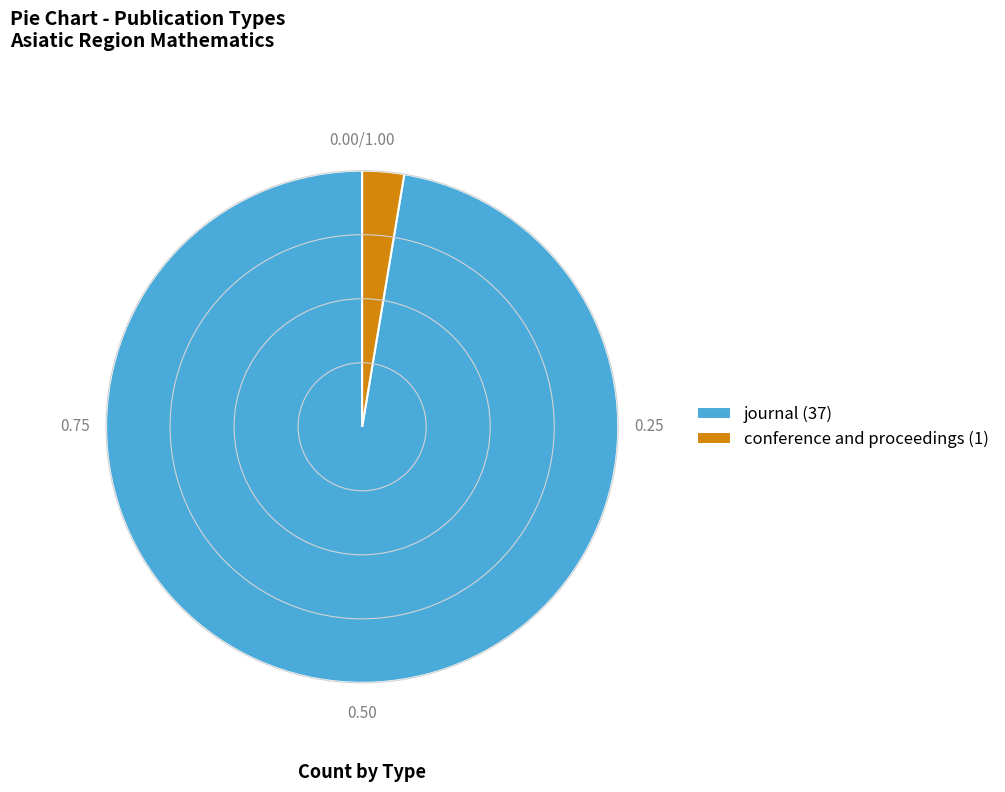

True or false: conference and proceedings accounts for 3% of the total.

True